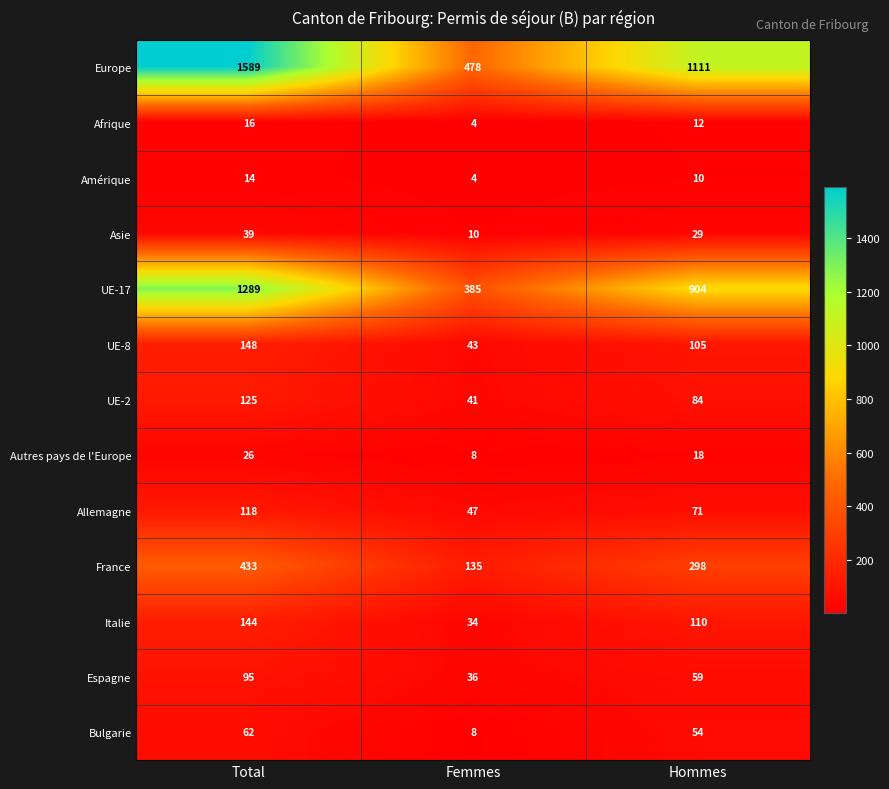

Which series changed the most between Total and Hommes?

Europe